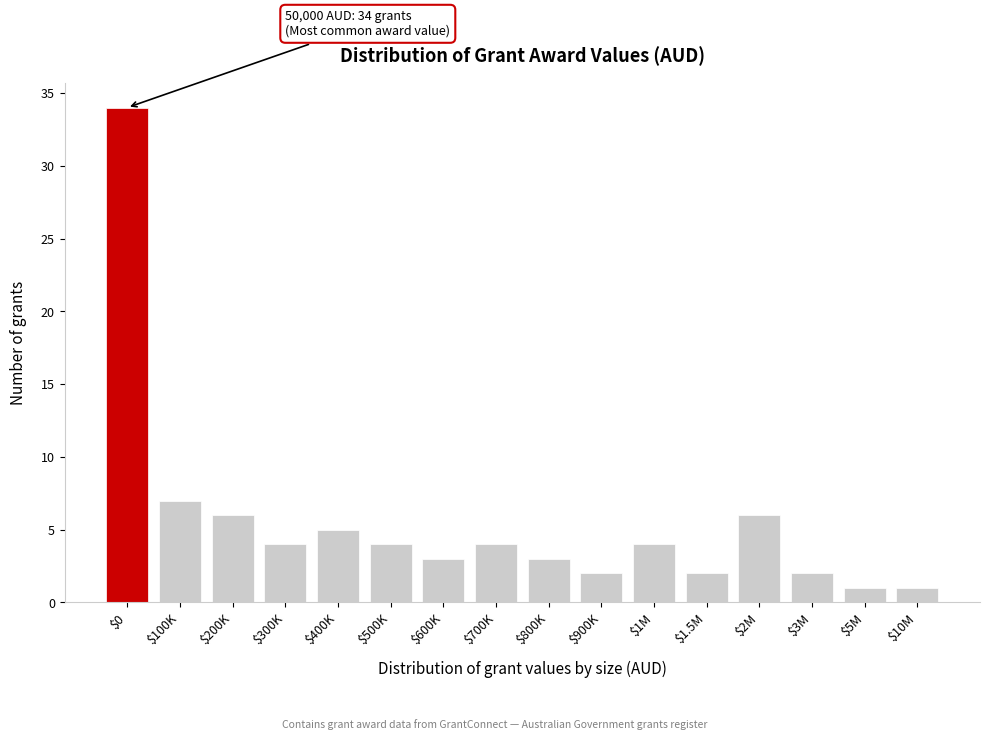

Reading left to right, extract all data points from this chart.

34	7	6	4	5	4	3	4	3	2	4	2	6	2	1	1